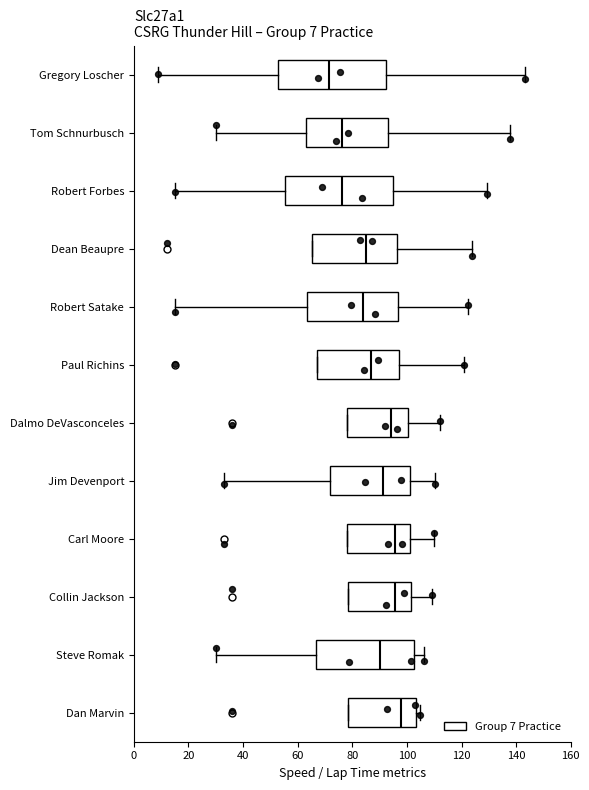

Which box's median line is the furthest to the left?

Gregory Loscher